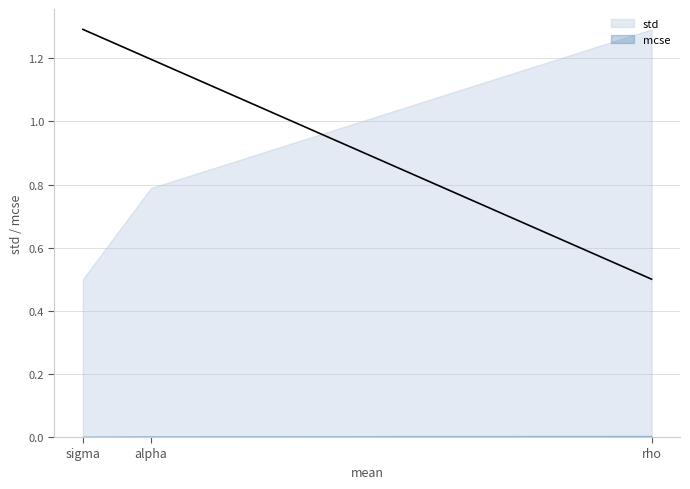

Between rho and sigma, which series saw the biggest shift?

std